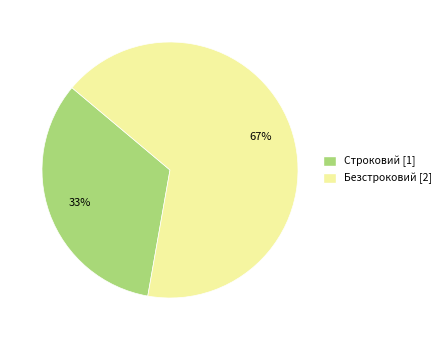

Does Строковий account for over 50% of the chart?

No